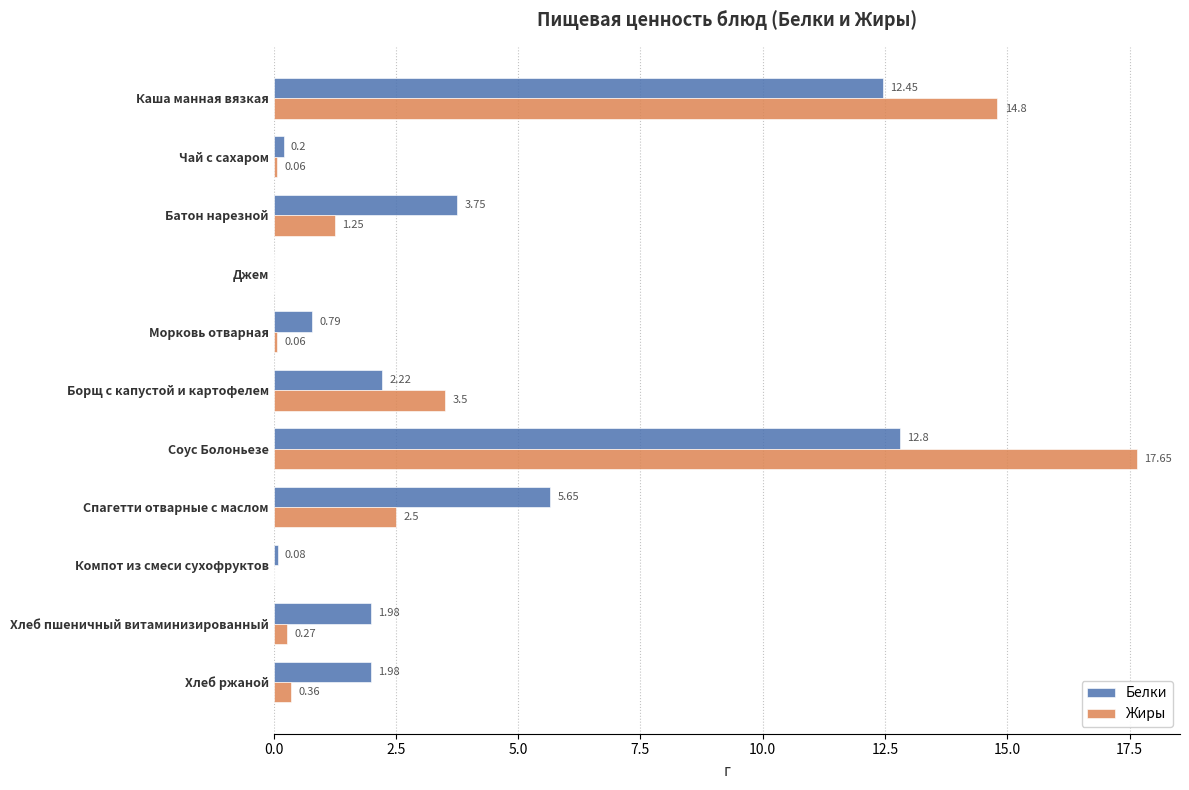

Which series has the largest range (max minus min)?

Жиры